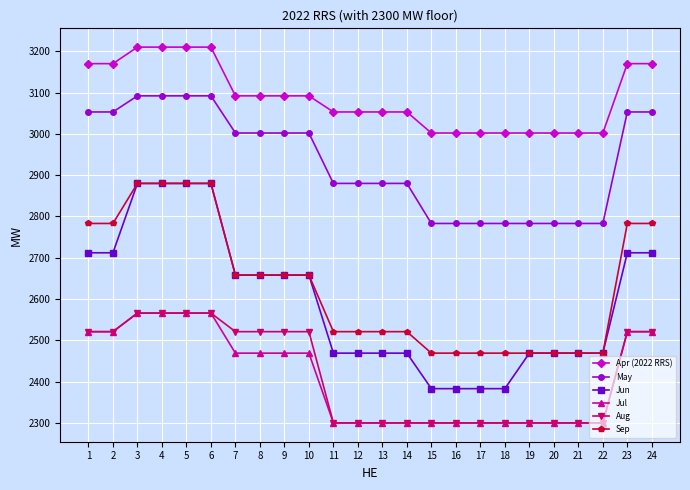

Reading right to left, list all the values displayed in this chart.

Apr (2022 RRS): 24=3170	23=3170	22=3002	21=3002	20=3002	19=3002	18=3002	17=3002	16=3002	15=3002	14=3053	13=3053	12=3053	11=3053	10=3092	9=3092	8=3092	7=3092	6=3210	5=3210	4=3210	3=3210	2=3170	1=3170
May: 24=3053	23=3053	22=2783	21=2783	20=2783	19=2783	18=2783	17=2783	16=2783	15=2783	14=2880	13=2880	12=2880	11=2880	10=3002	9=3002	8=3002	7=3002	6=3092	5=3092	4=3092	3=3092	2=3053	1=3053
Jun: 24=2712	23=2712	22=2469	21=2469	20=2469	19=2469	18=2383	17=2383	16=2383	15=2383	14=2469	13=2469	12=2469	11=2469	10=2658	9=2658	8=2658	7=2658	6=2880	5=2880	4=2880	3=2880	2=2712	1=2712
Jul: 24=2521	23=2521	22=2300	21=2300	20=2300	19=2300	18=2300	17=2300	16=2300	15=2300	14=2300	13=2300	12=2300	11=2300	10=2469	9=2469	8=2469	7=2469	6=2566	5=2566	4=2566	3=2566	2=2521	1=2521
Aug: 24=2521	23=2521	22=2300	21=2300	20=2300	19=2300	18=2300	17=2300	16=2300	15=2300	14=2300	13=2300	12=2300	11=2300	10=2521	9=2521	8=2521	7=2521	6=2566	5=2566	4=2566	3=2566	2=2521	1=2521
Sep: 24=2783	23=2783	22=2469	21=2469	20=2469	19=2469	18=2469	17=2469	16=2469	15=2469	14=2521	13=2521	12=2521	11=2521	10=2658	9=2658	8=2658	7=2658	6=2880	5=2880	4=2880	3=2880	2=2783	1=2783